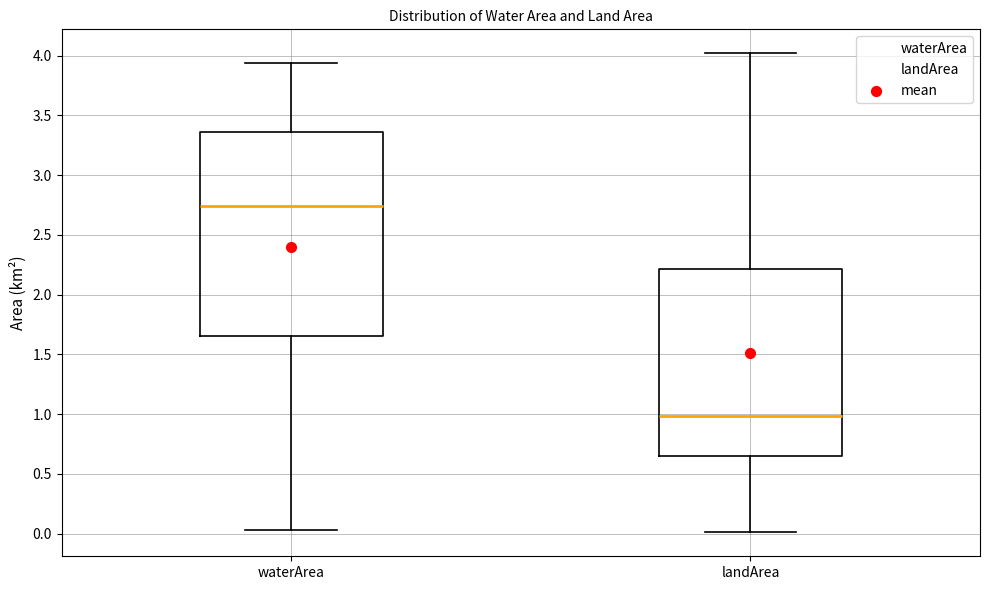

Which box's median line is the highest?

waterArea